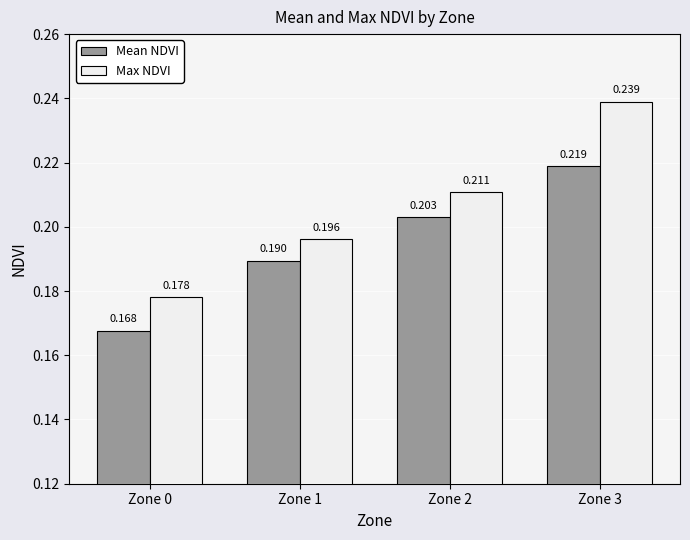

Which series has the largest total across all categories?

Max NDVI